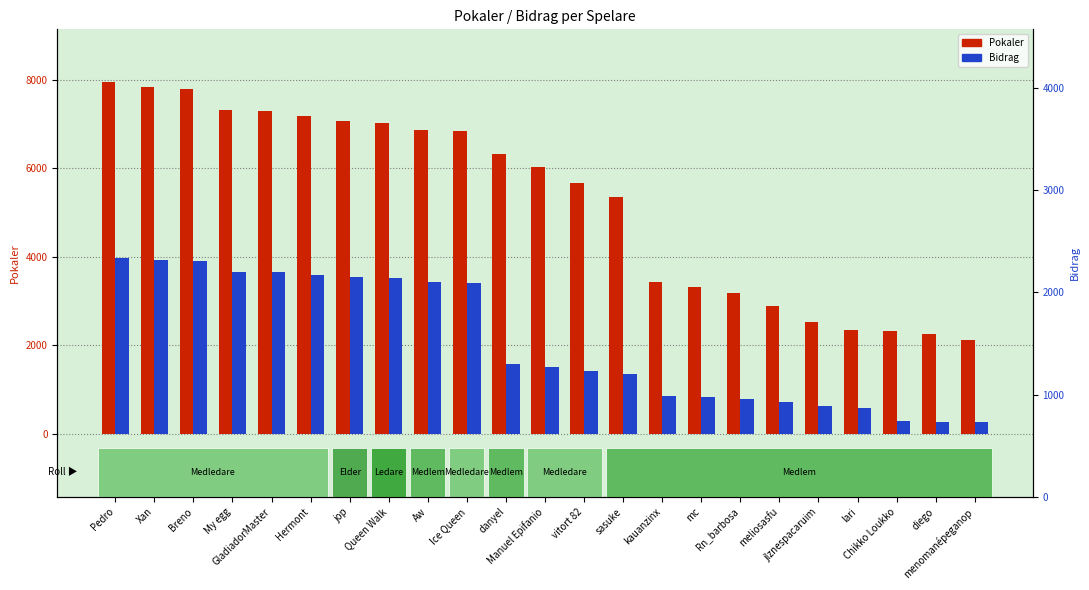

At which category does the chart reach its peak across all series?

Pedro